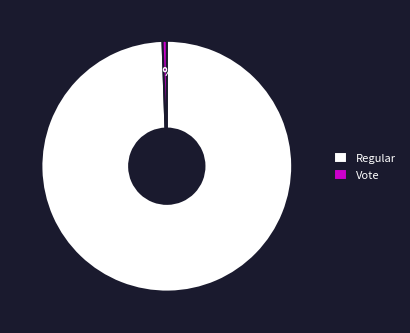

To the nearest percent, what is the average slice percentage?

50%